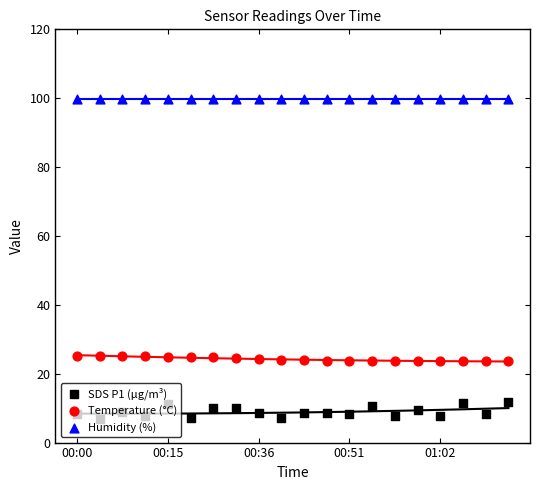

What are all the series names shown in the legend?

SDS P1 (µg/m³), Temperature (°C), Humidity (%)